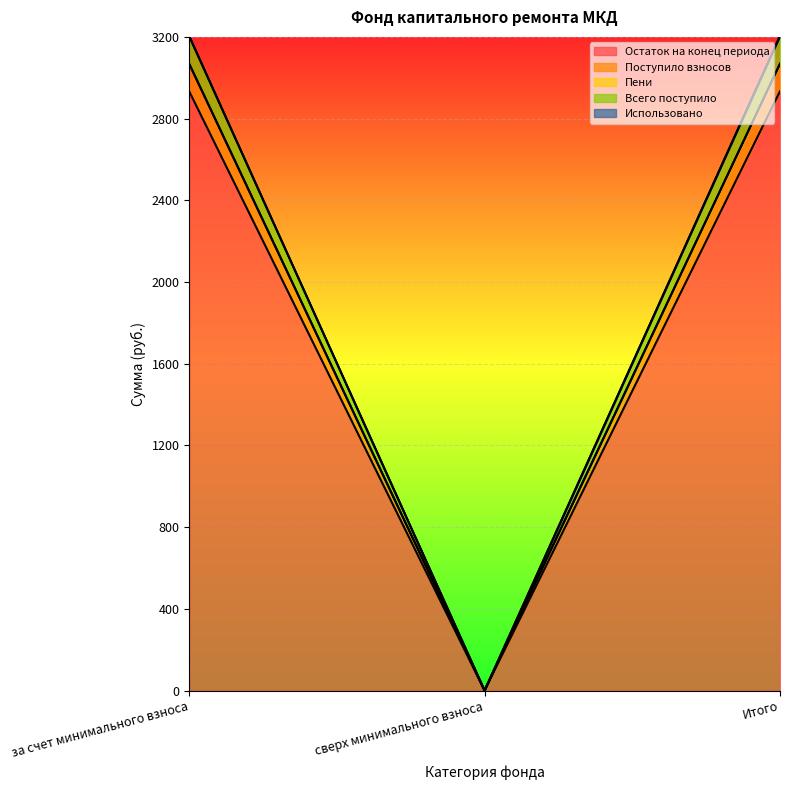

Which series has the widest spread of values?

Всего поступило